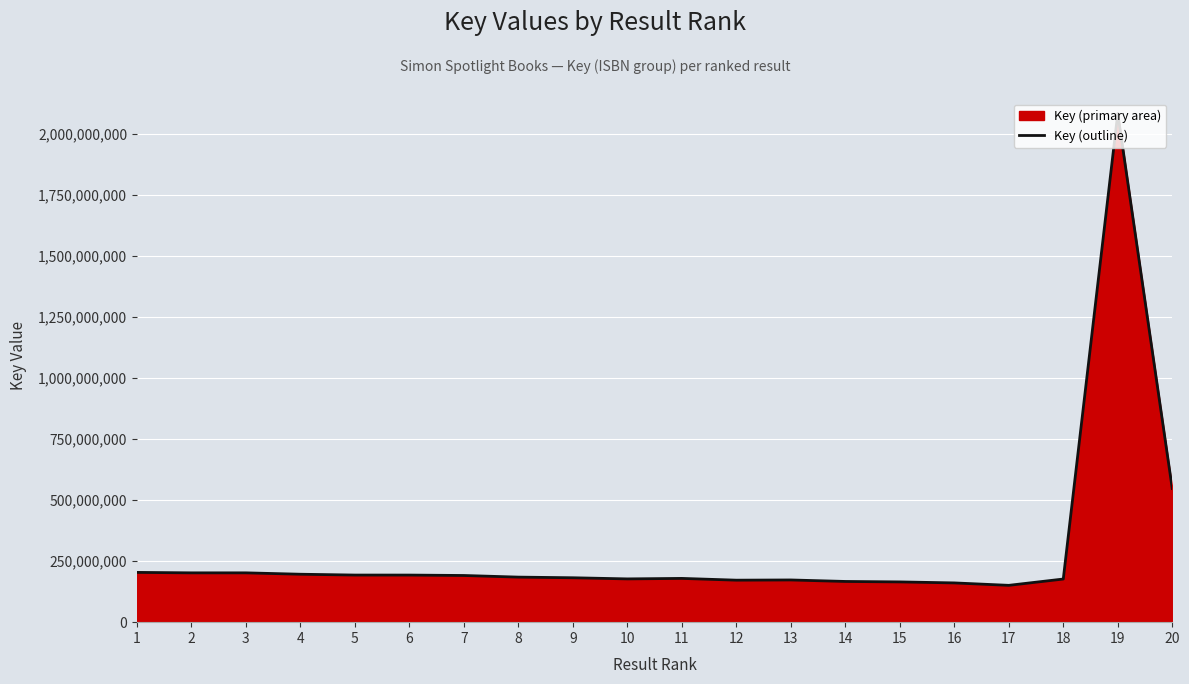

What is the approximate value at 4, to the nearest 50?

196429150